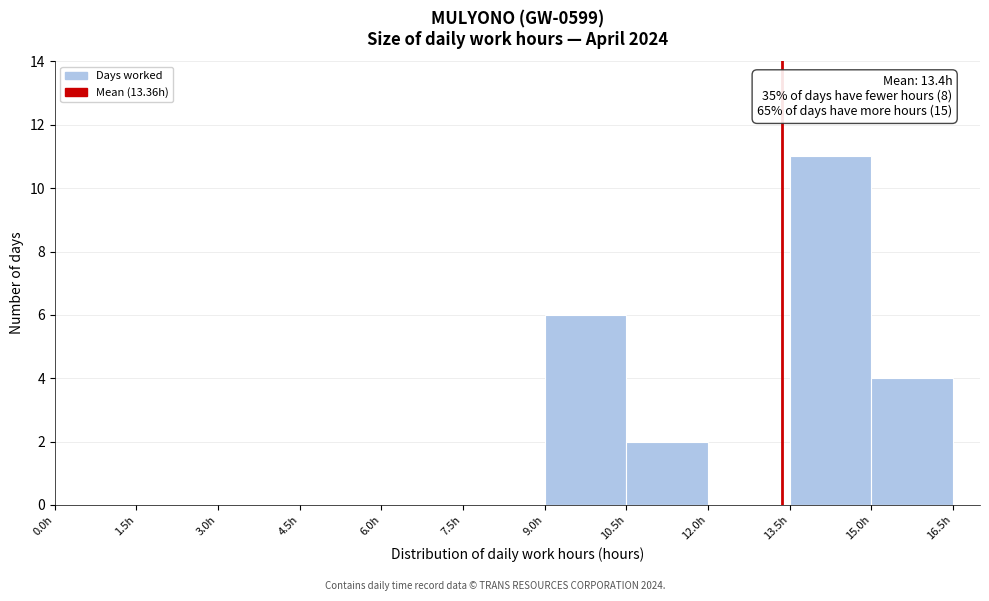

Over which range of the x-axis is the bar tallest?

13.5 to 15.0